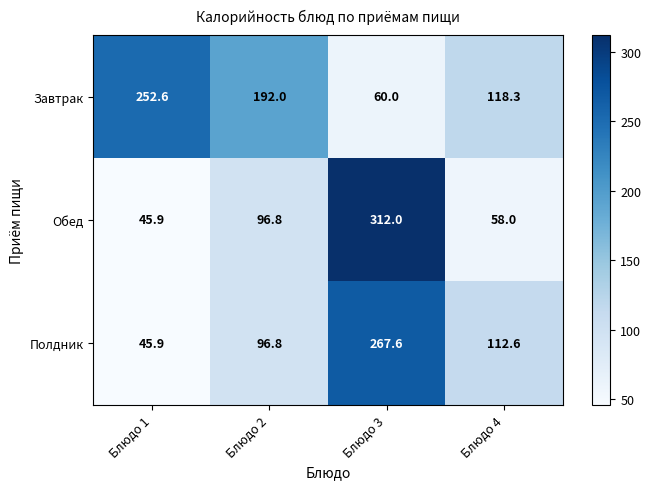

List the series in order of their peak value, highest first.

Обед, Полдник, Завтрак